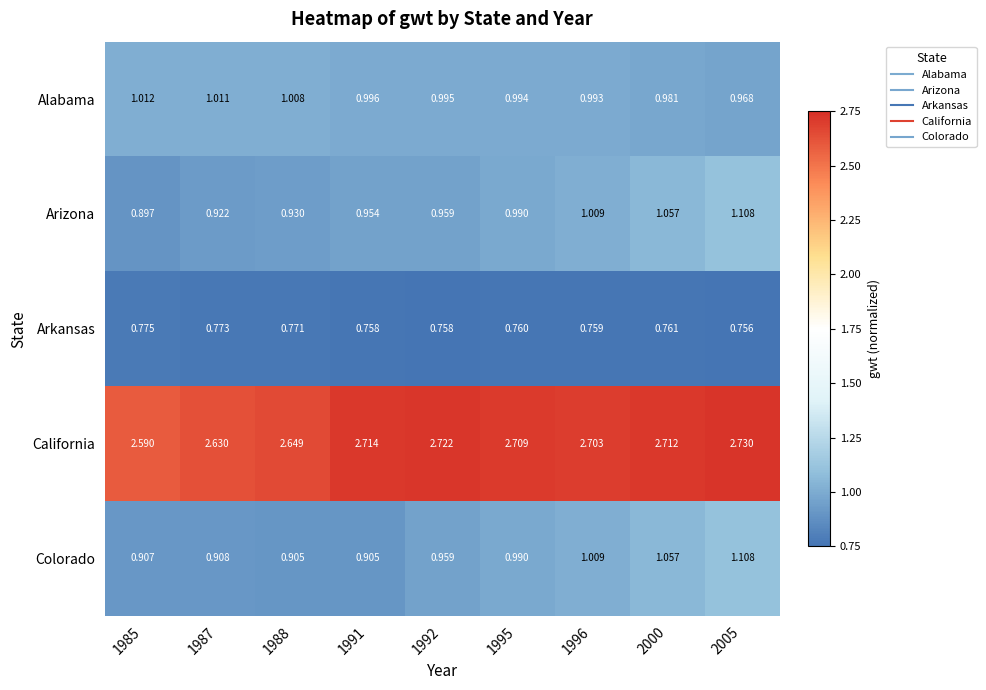

At which category is the sum across all series the highest?

2005